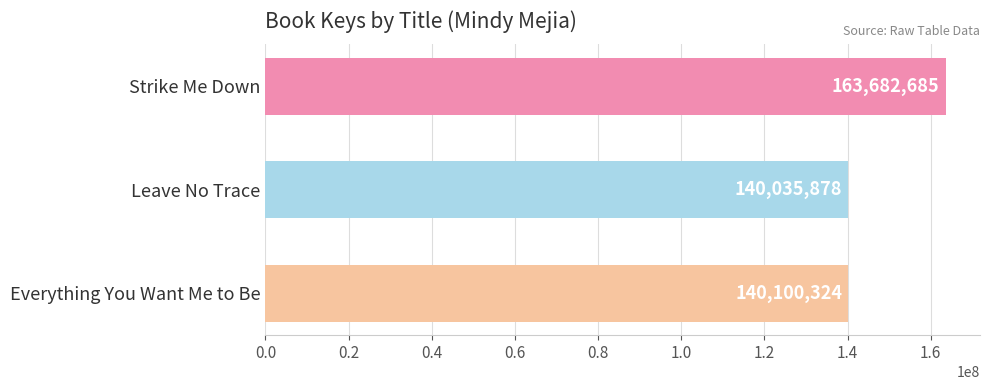

What is the label of the 1st bar from the bottom?

Everything You Want Me to Be